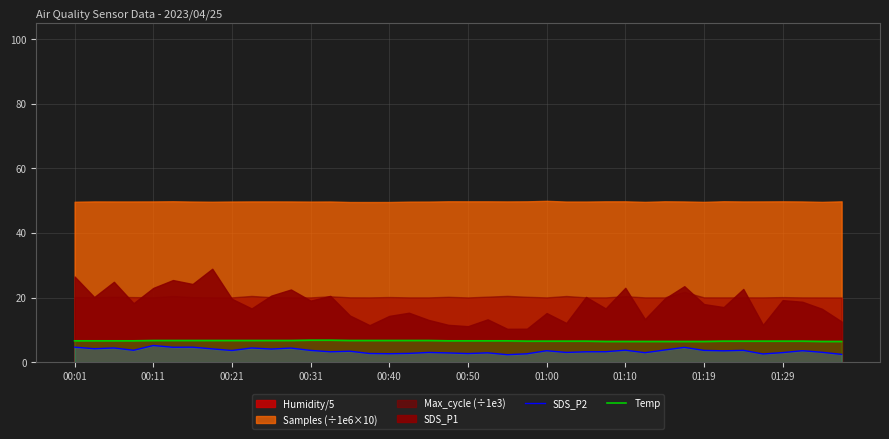

Where does the SDS_P2 series first go above 3?

00:01